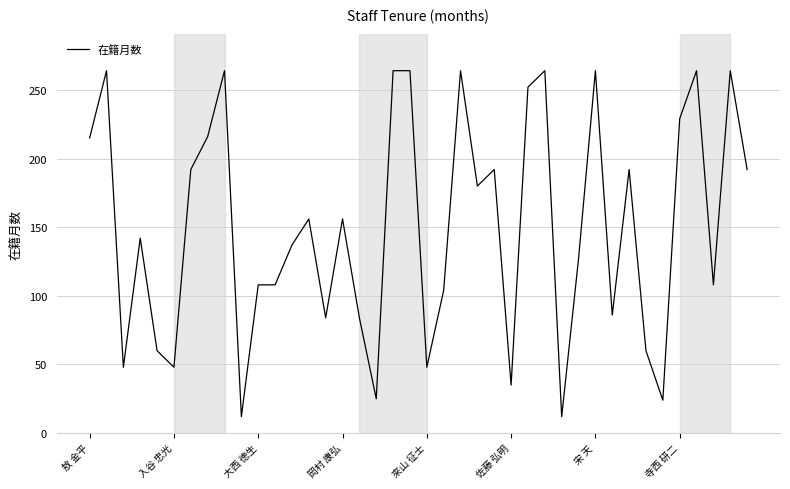

What is the difference between the maximum and minimum values?

252